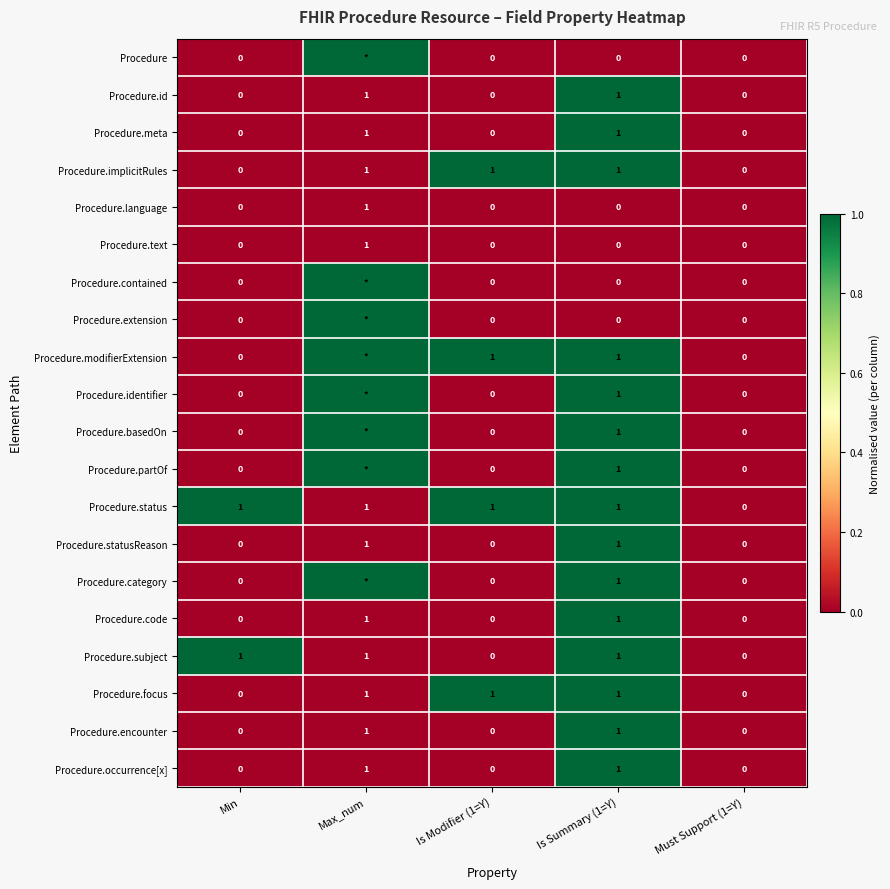

True or false: Procedure.id has a value of 1 at Is Summary (1=Y).

True